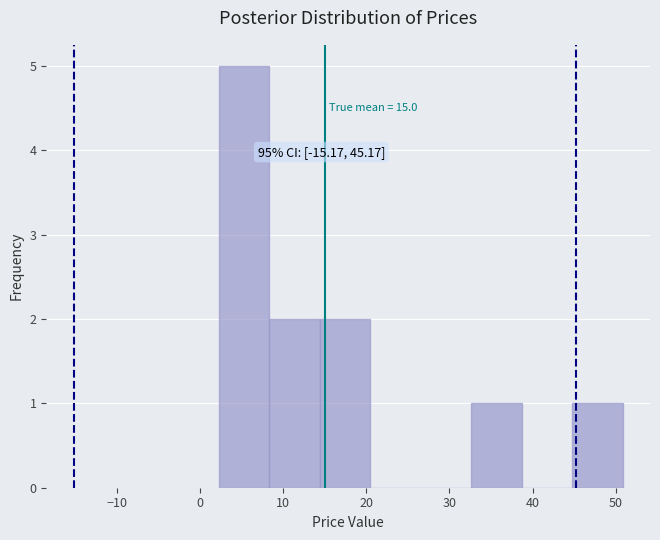

Which range on the x-axis has the tallest bar?

2 to 8